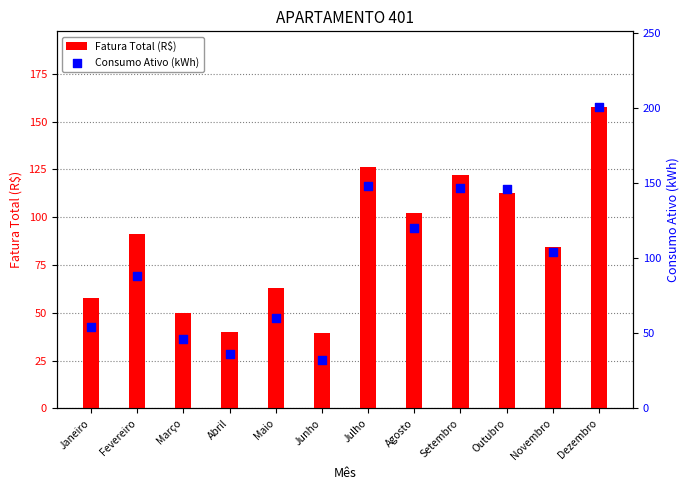

Which series reaches the maximum Y coordinate?

Consumo Ativo (kWh)